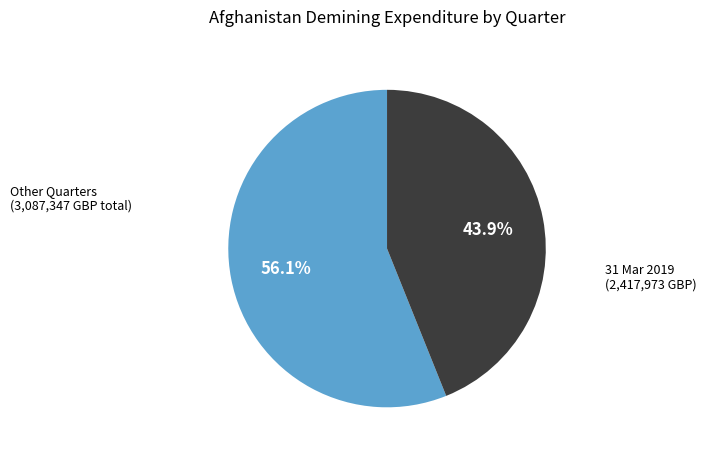

Is there any slice that represents more than half of the pie?

Yes